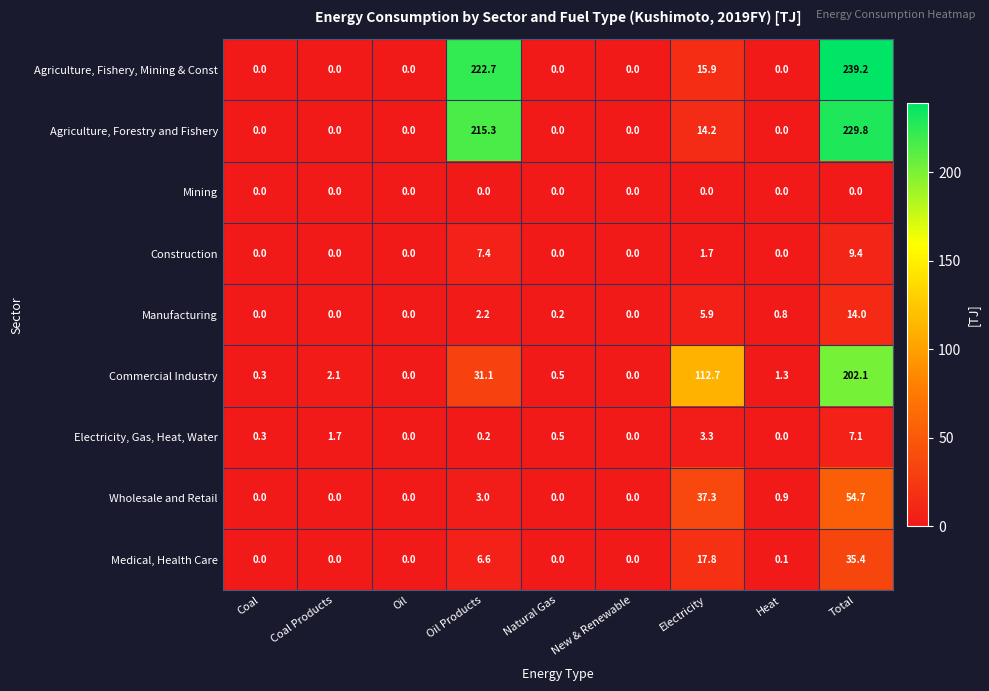

Which series has the widest spread of values?

Agriculture, Fishery, Mining & Const